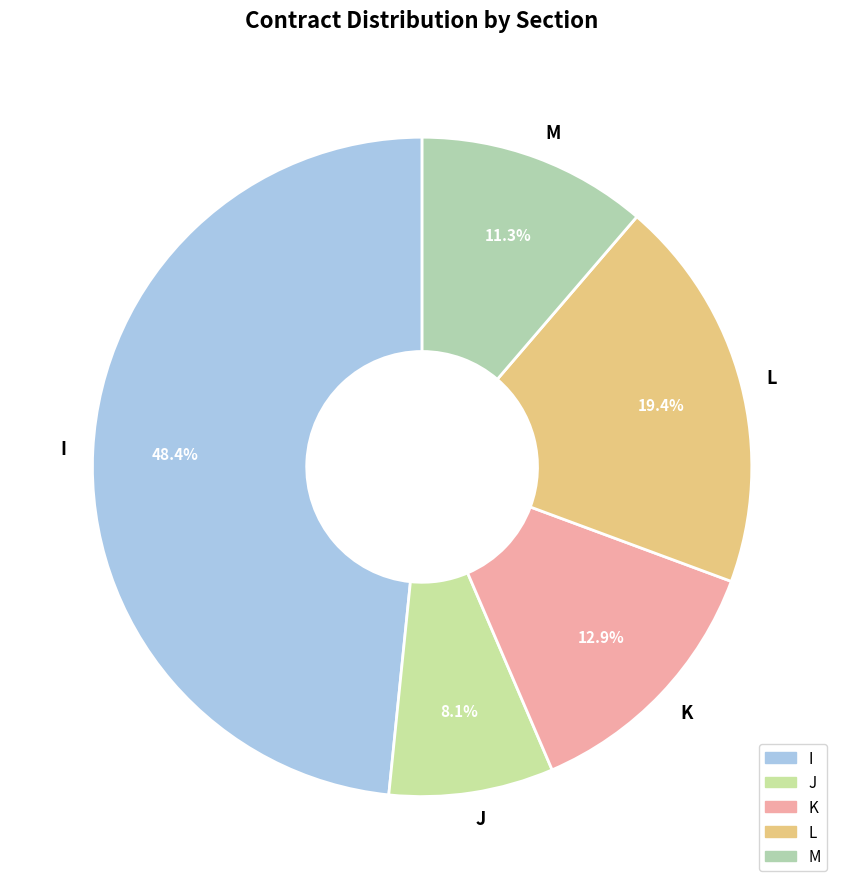

What is the total percentage of J and M?

19.4%